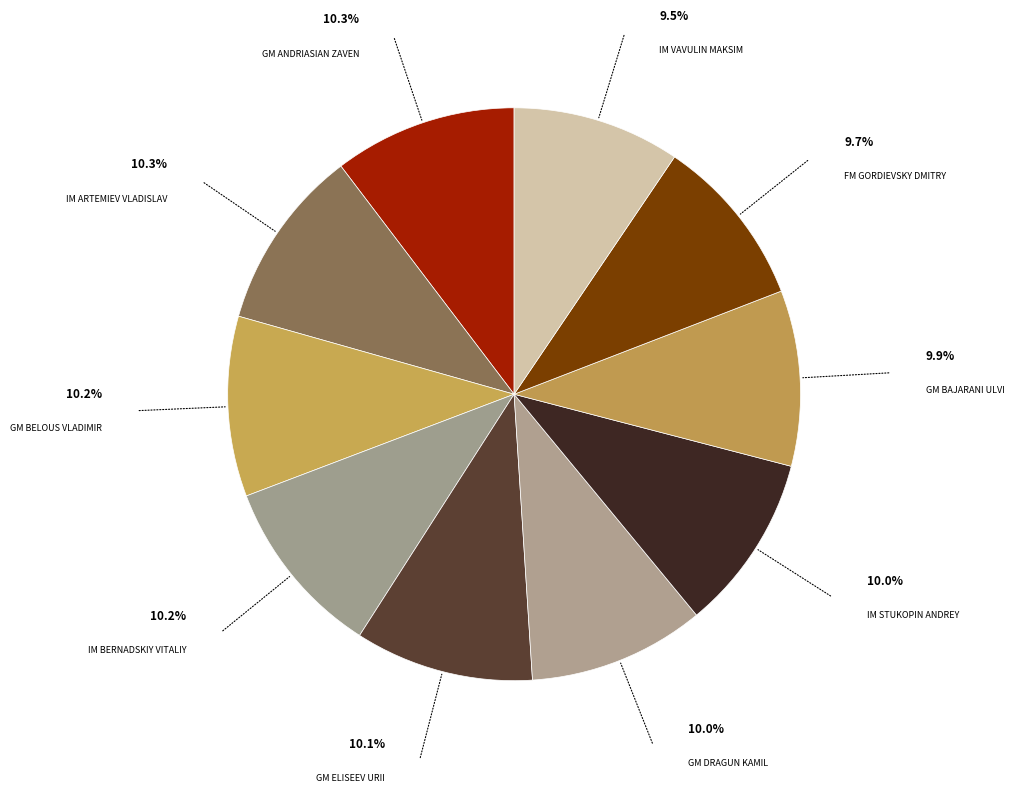

To the nearest percent, what is the difference between the largest and smallest slice percentages?

1%